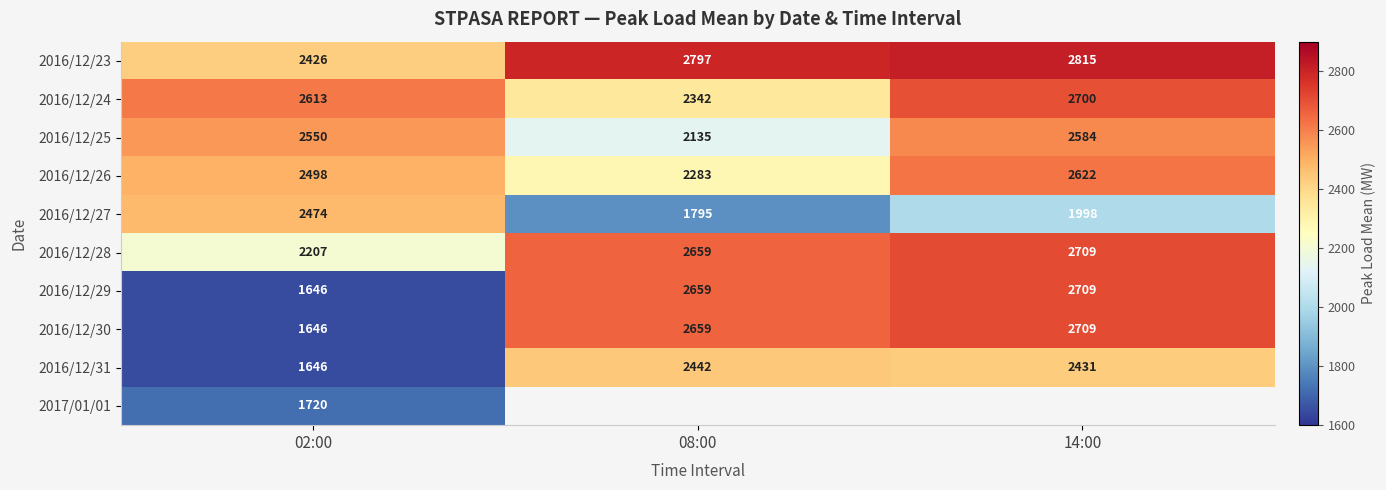

Is the value of 2016/12/27 at 02:00 greater than the value of 2016/12/28 at 08:00?

No